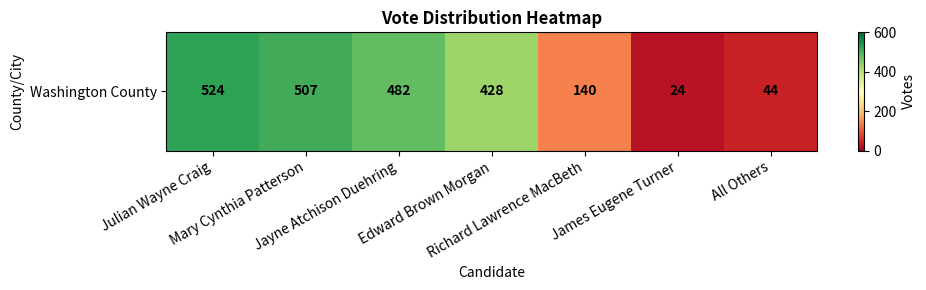

The value at Julian Wayne Craig is 524. True or false?

True